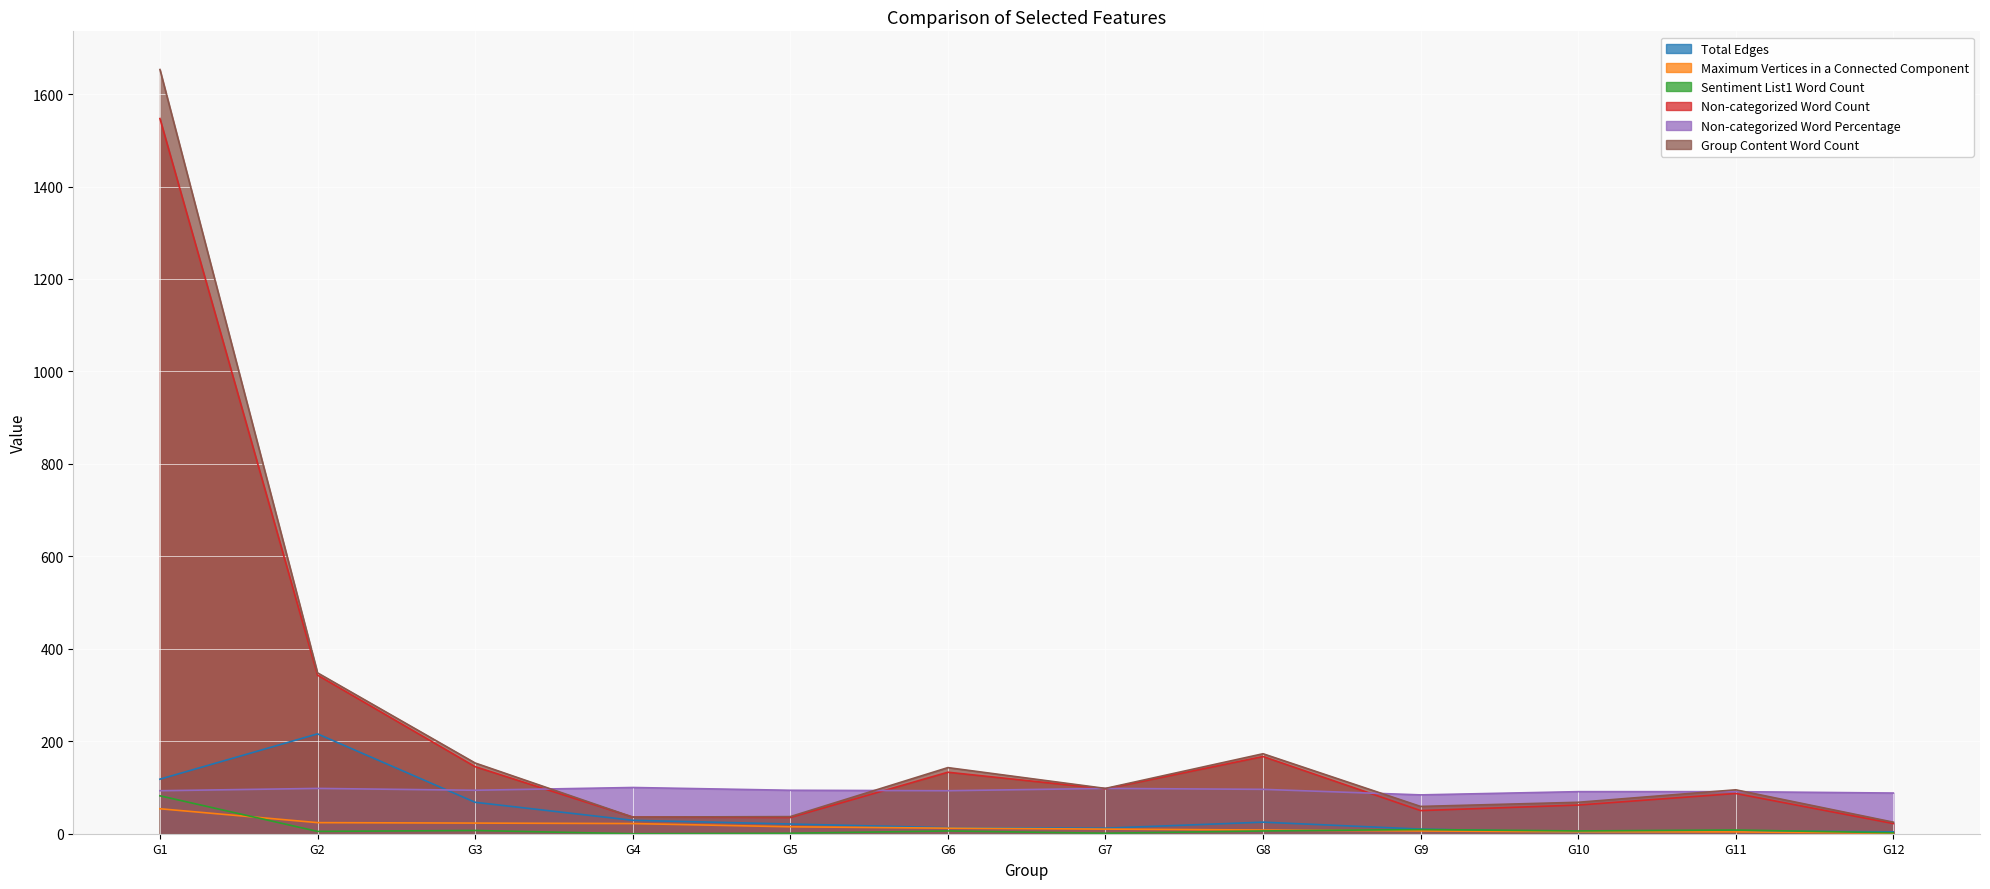

Between which two adjacent categories do Total Edges and Non-categorized Word Percentage first intersect?

G2 and G3